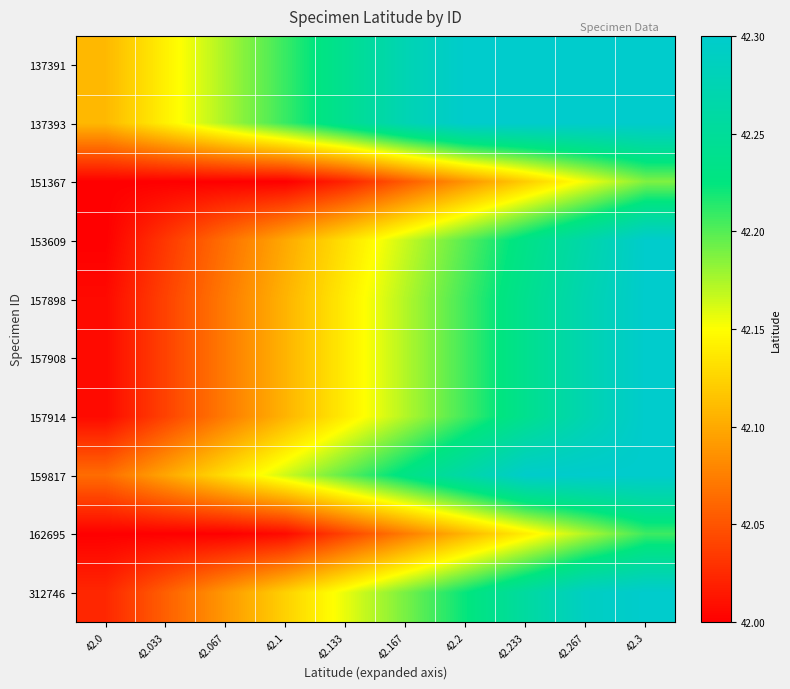

Between 42.033 and 42.233, which is larger?

42.233